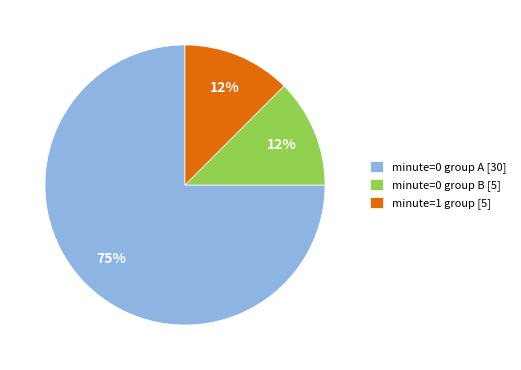

Is there a majority slice in this chart?

Yes